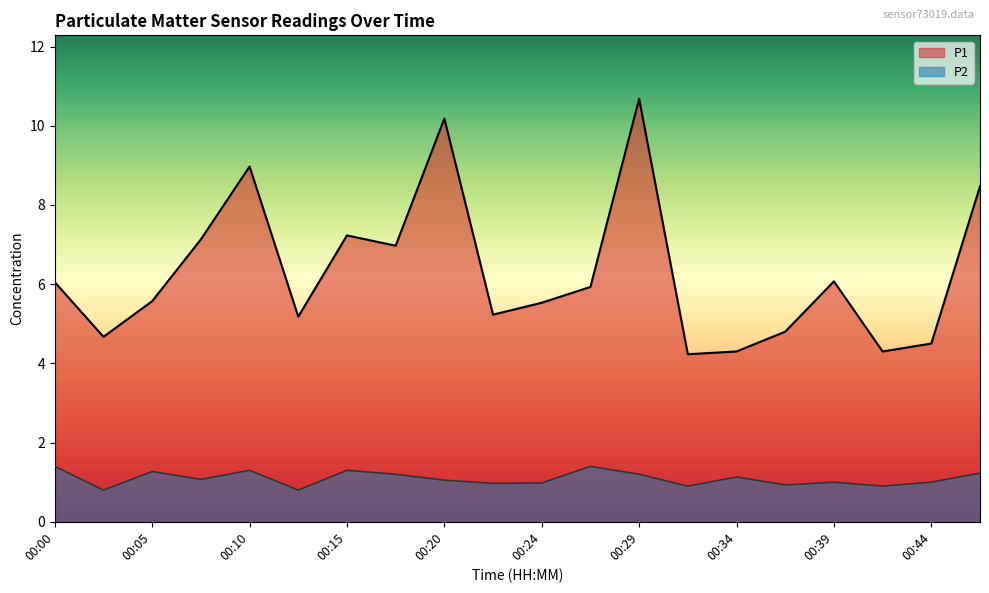

Where is the first local maximum for P2?

00:05